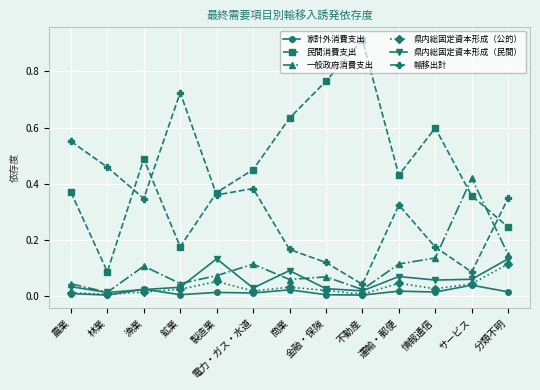

Where is the first local maximum for 一般政府消費支出?

漁業